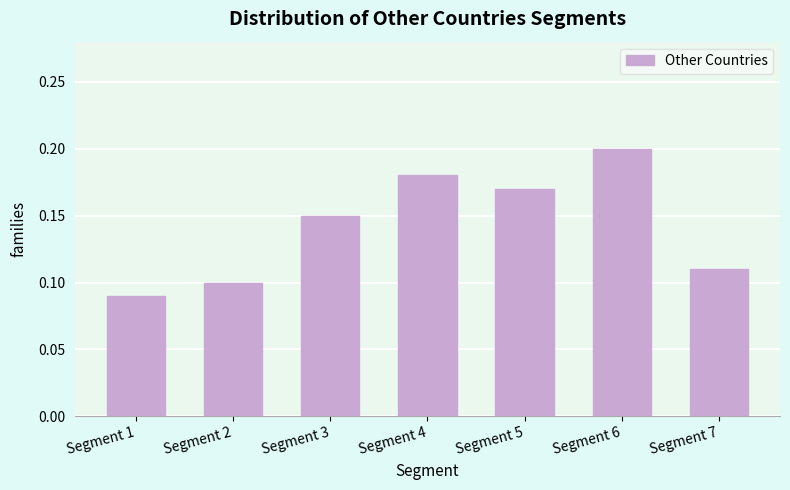

List the labels in order of value, smallest first.

Segment 1, Segment 2, Segment 7, Segment 3, Segment 5, Segment 4, Segment 6